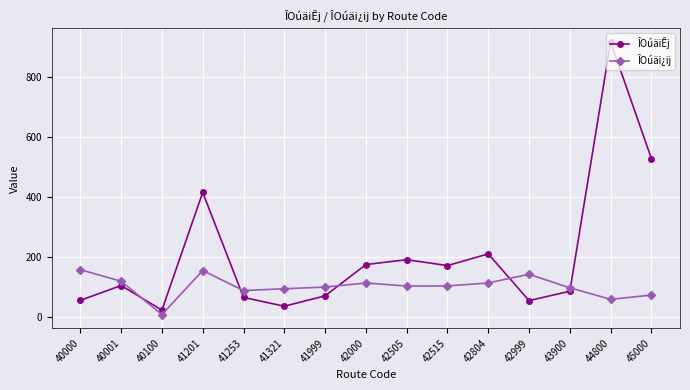

What is the value of the ÎOúäiÊj point at the 9th from the left?

190.5